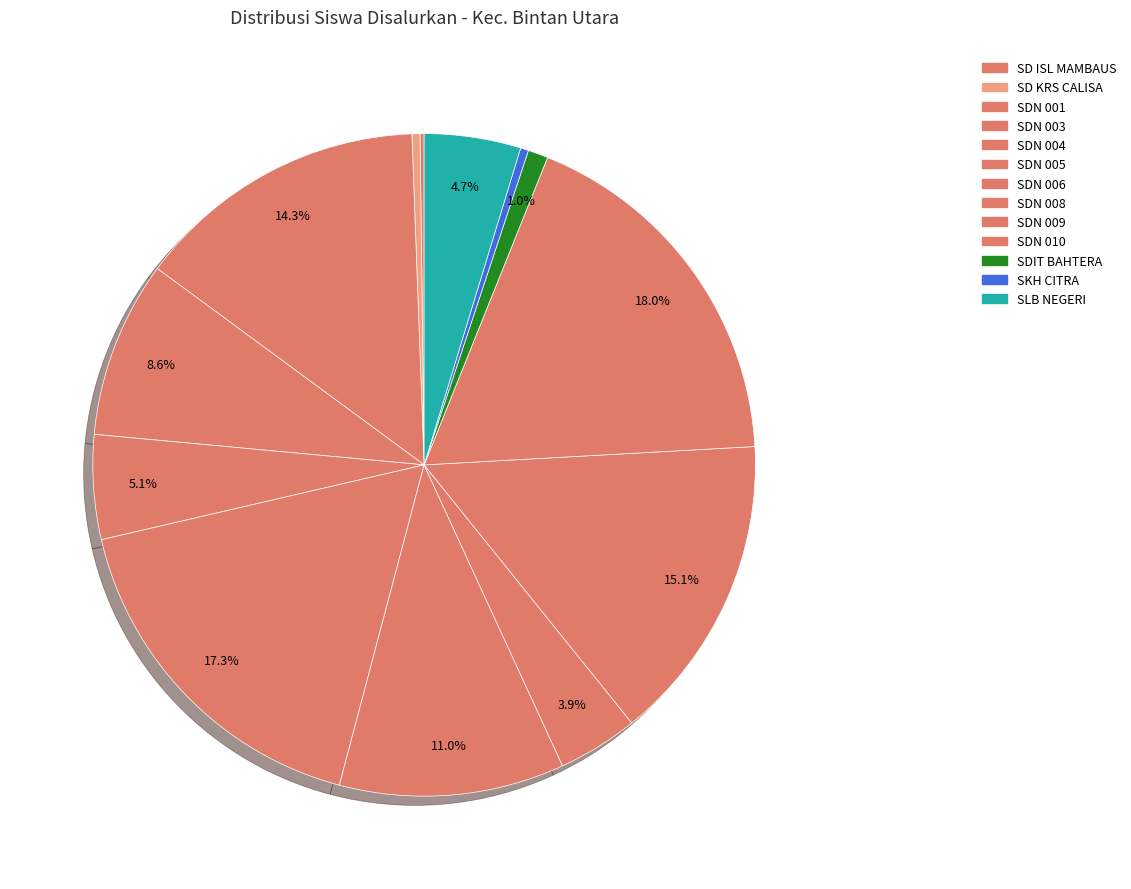

Count the number of slices in the pie.

13